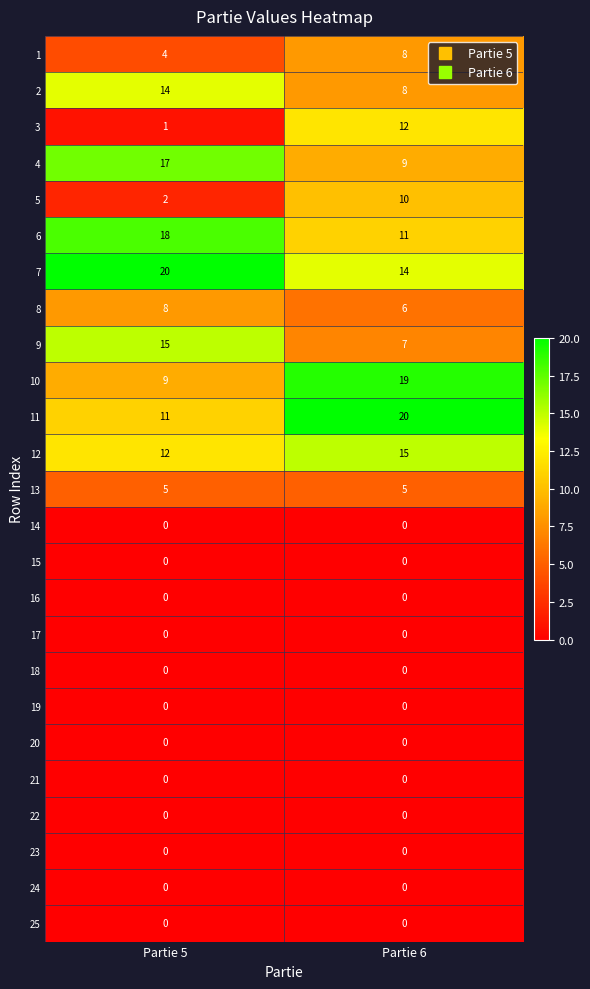

List the labels in order of 3 value, smallest first.

Partie 5, Partie 6